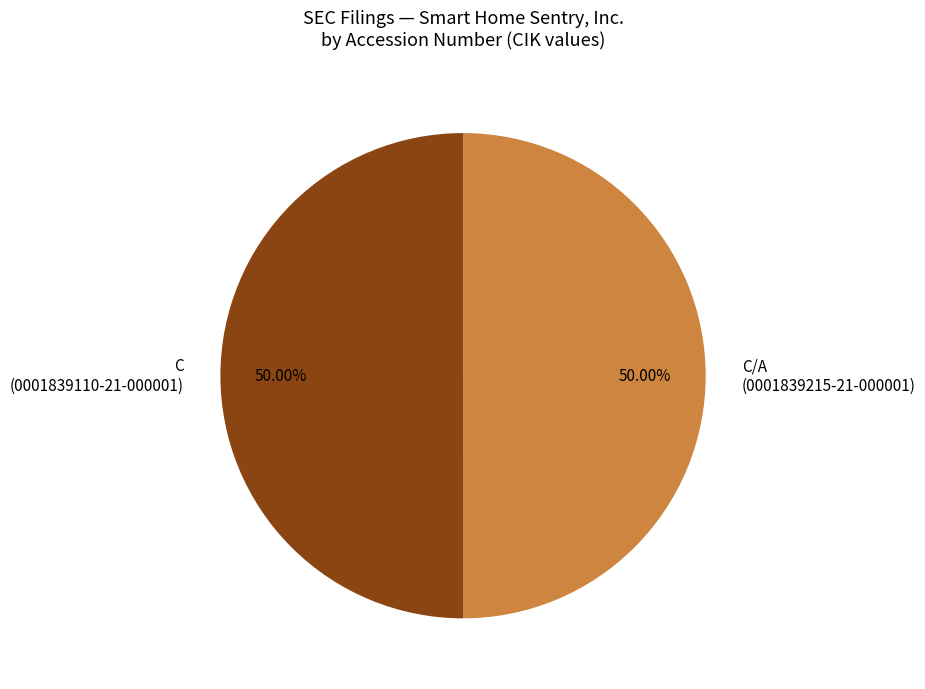

Combined, do C (0001839110-21-000001) and C/A (0001839215-21-000001) account for over 50%?

Yes